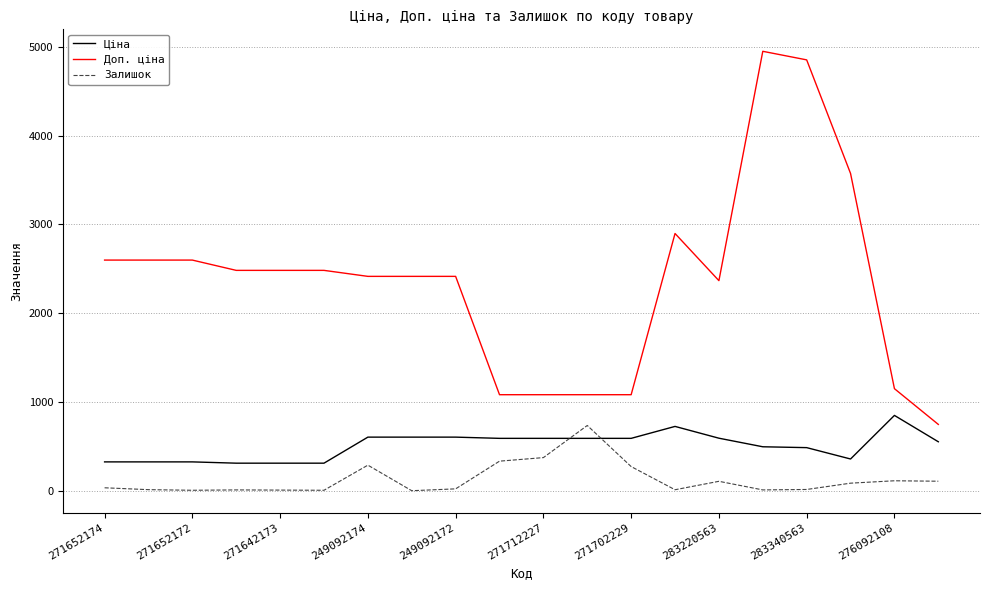

Count the number of data series in this chart.

3